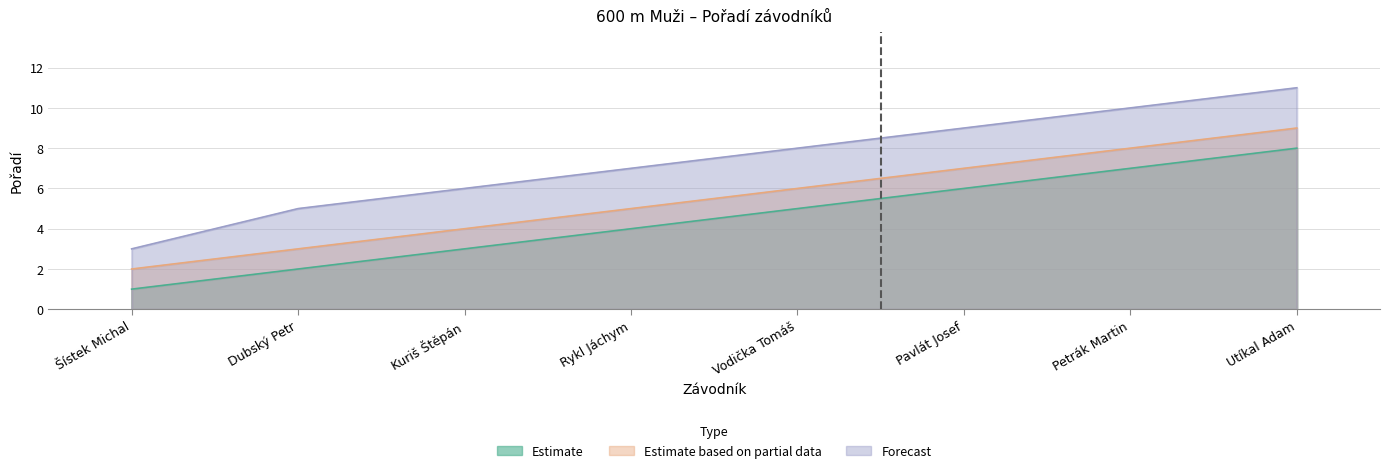

What is the greatest value displayed?

11